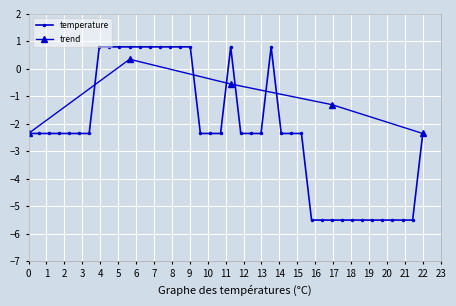

At which category does the data reach its first local peak?

04:15